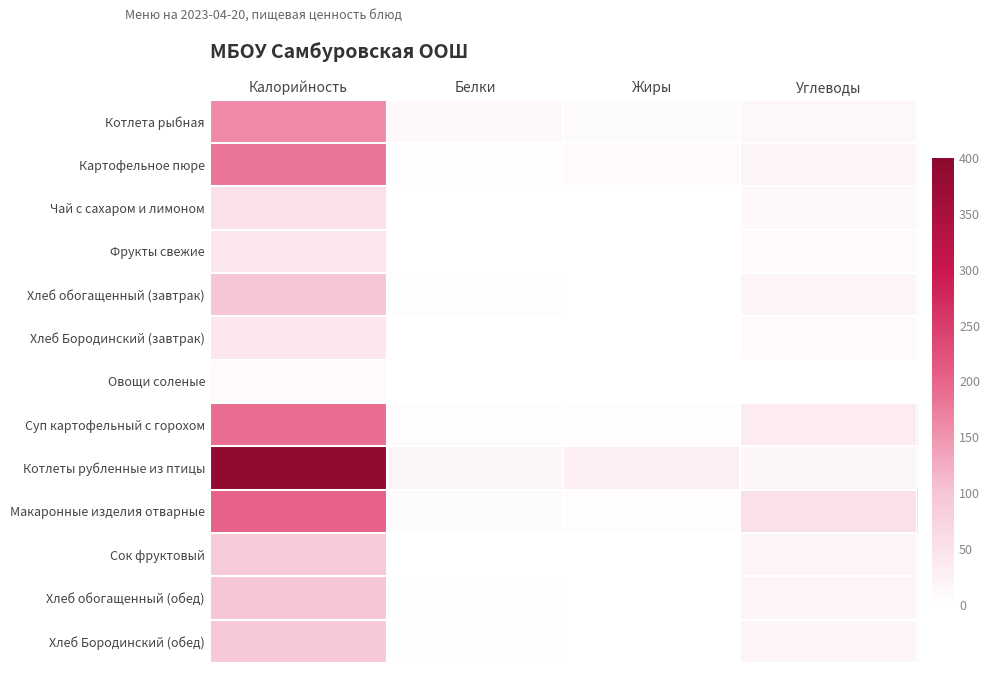

What is the maximum value shown in the chart?

388.0